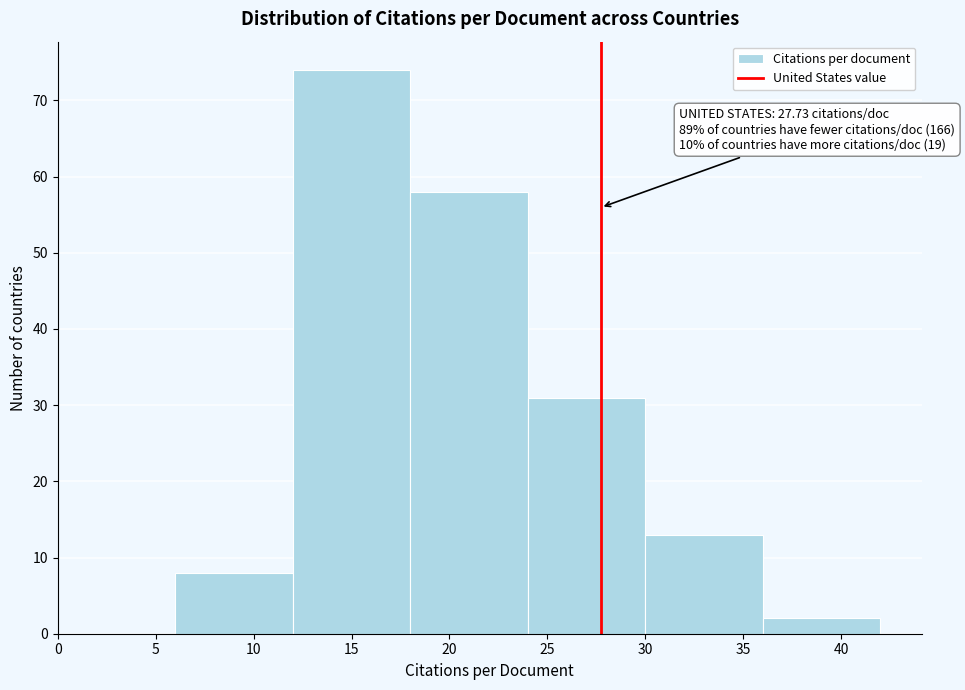

Which range on the x-axis has the tallest bar?

12 to 18